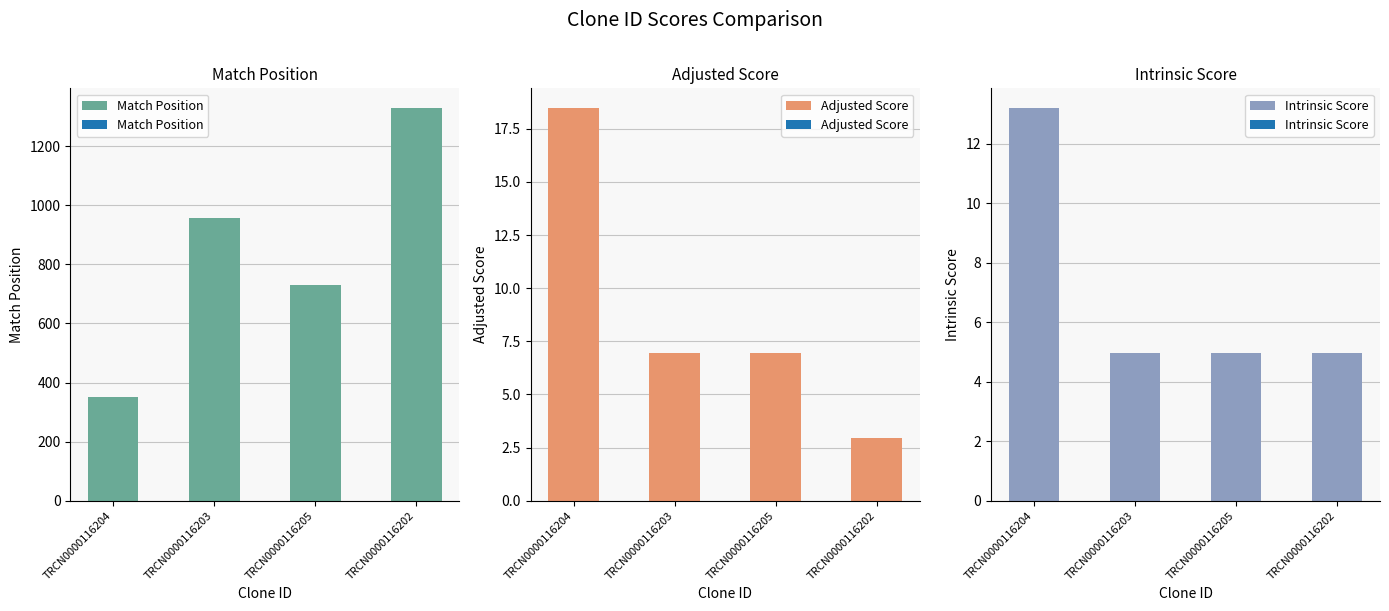

How many groups of bars are there?

4